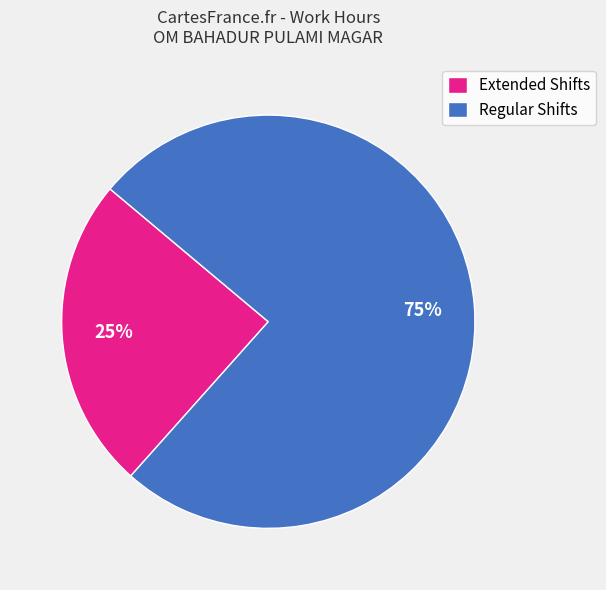

Count the number of slices in the pie.

2